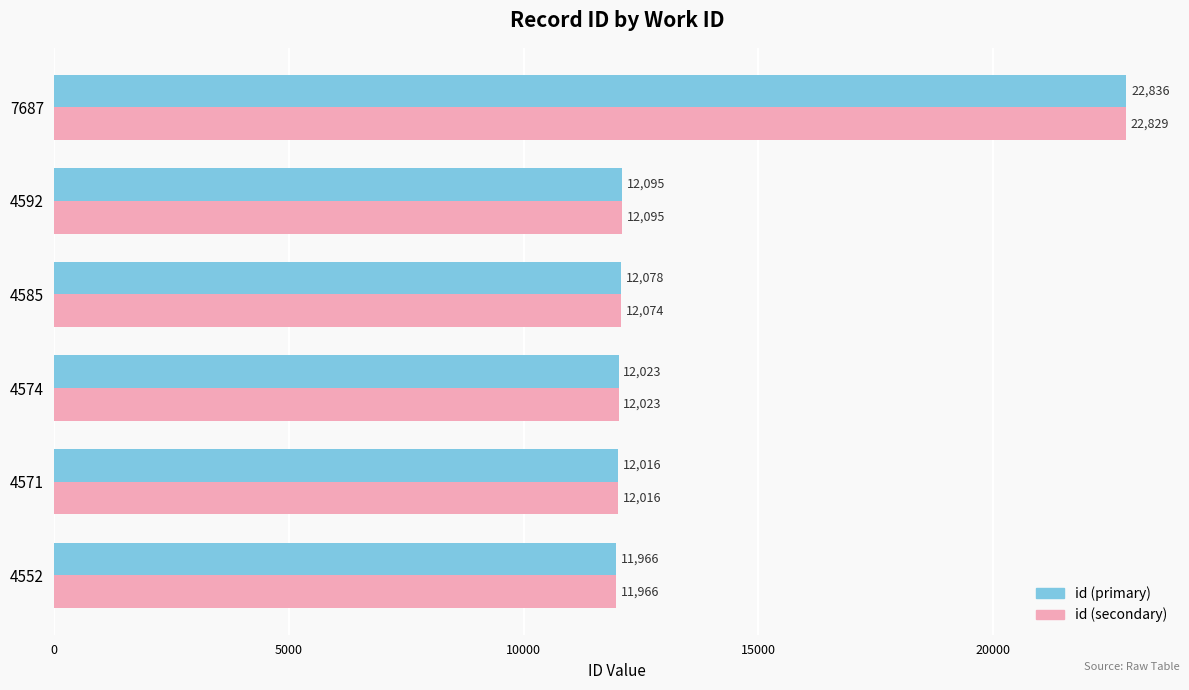

What is the difference between the maximum and second lowest values in the id (primary) series?

10820